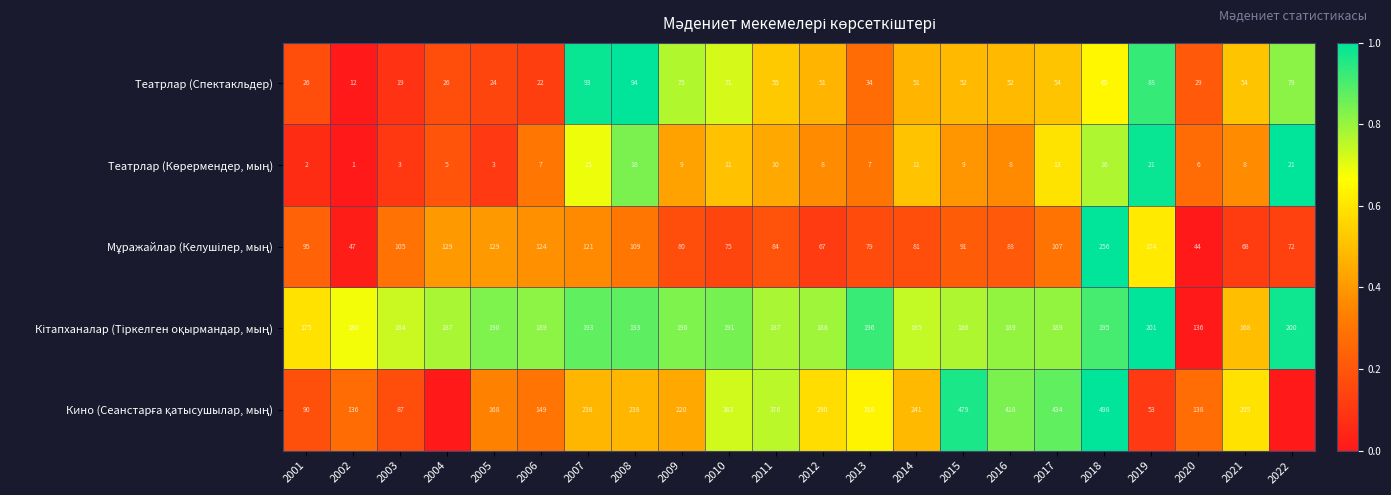

True or false: Театрлар (Спектакльдер) has a value of 34 at 2005.

False